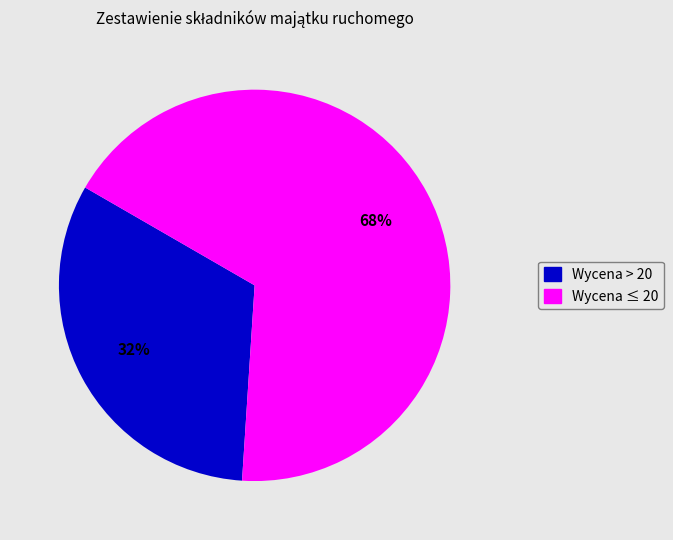

To the nearest percent, what is the average slice percentage?

50%